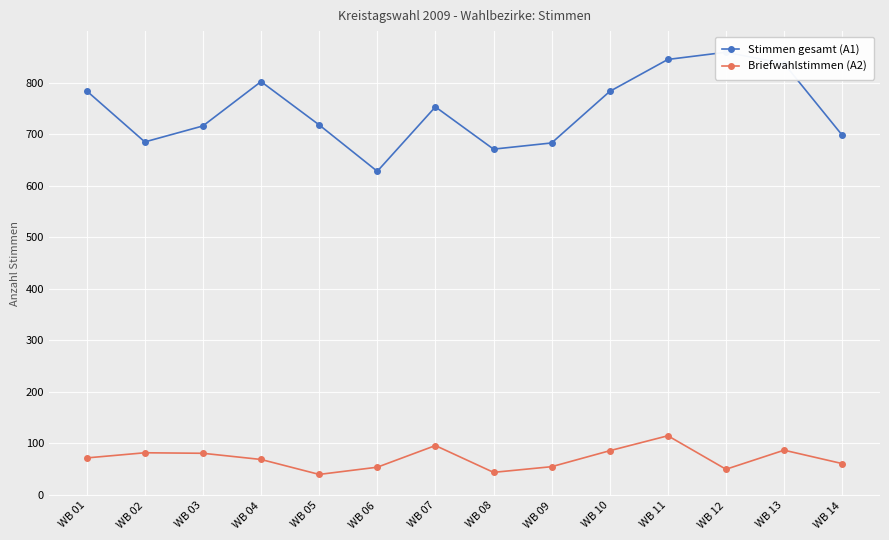

Reading right to left, list all the values displayed in this chart.

Stimmen gesamt (A1): 698	837	859	845	783	683	671	753	628	718	802	716	685	784
Briefwahlstimmen (A2): 61	87	50	115	86	55	44	96	54	40	69	81	82	72